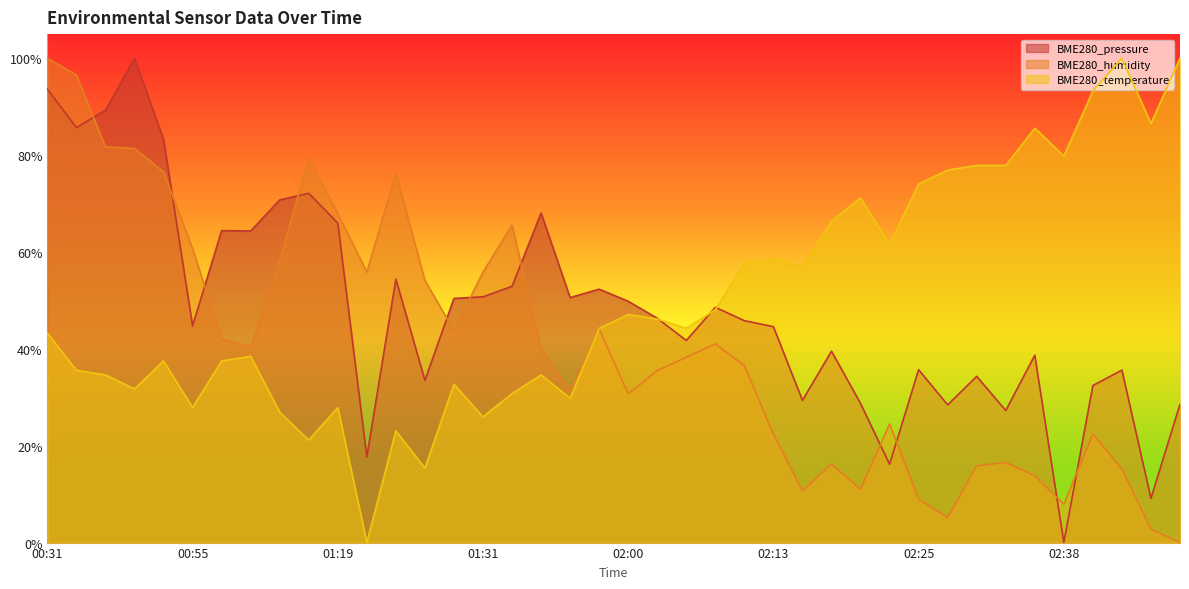

How many data points in BME280_temperature are less than 44?

19